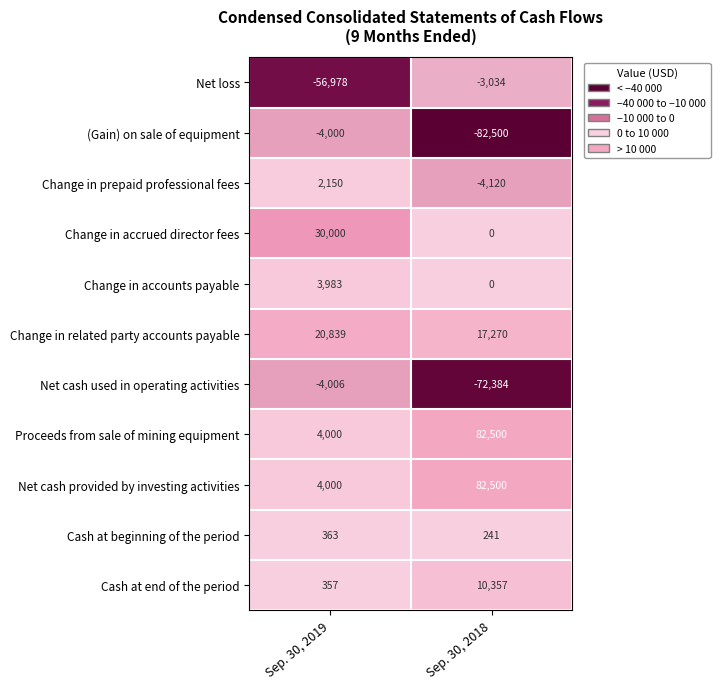

What is the greatest value displayed?

82500